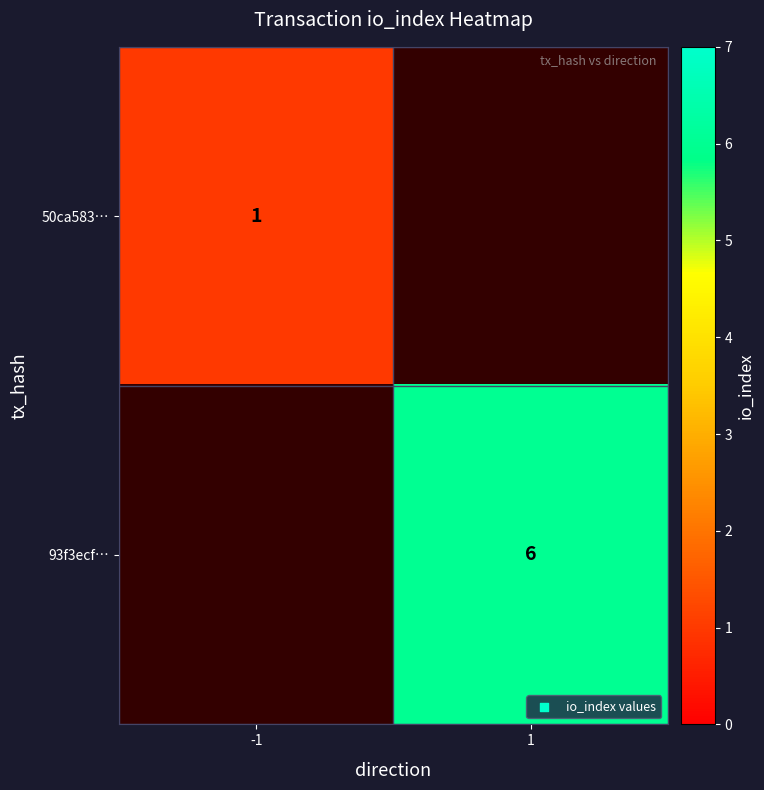

Is it true that 93f3ecf… equals 2 at 1?

False